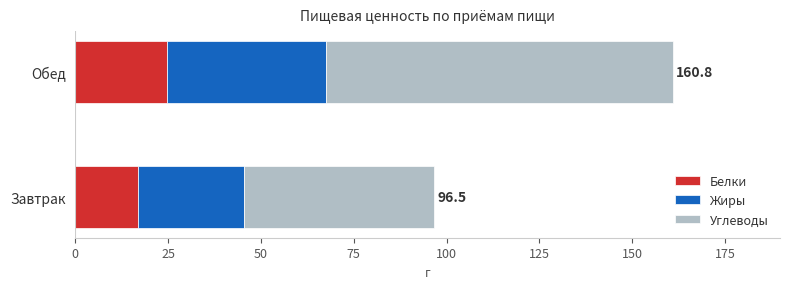

What is the average value of the Белки series?

20.8